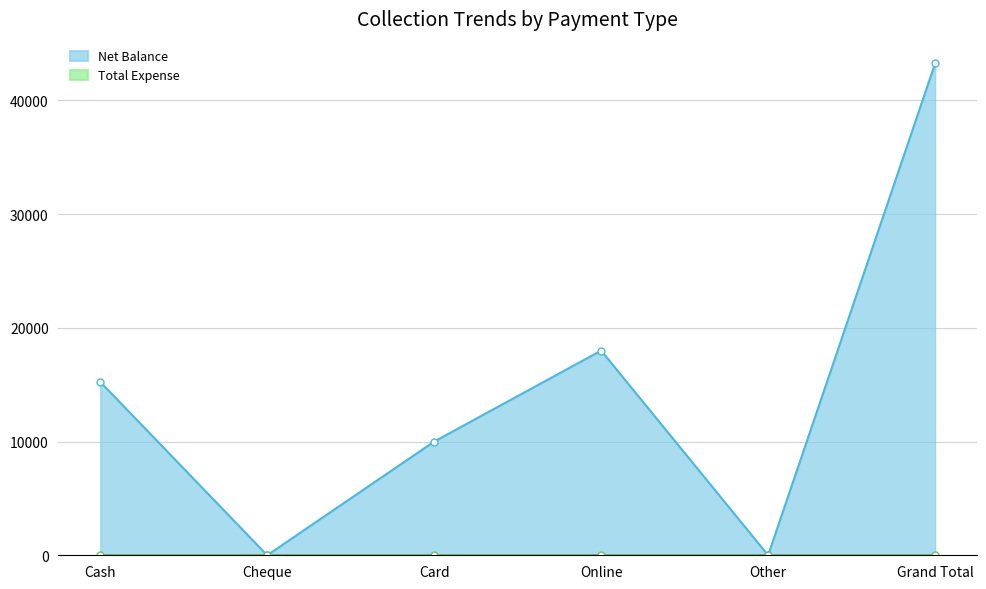

What position from the right is Online?

3